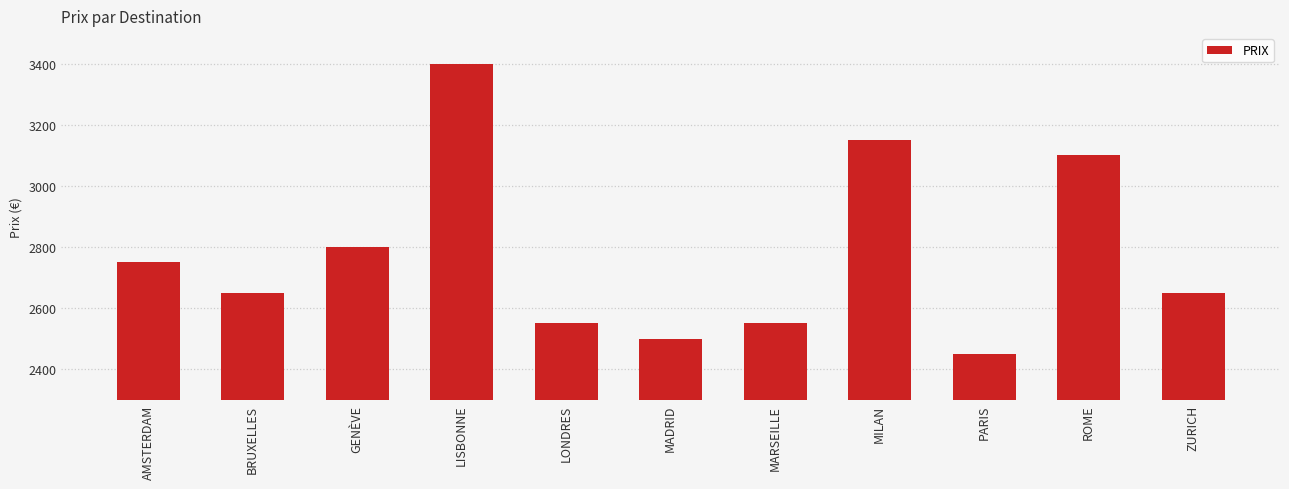

What is the label of the 8th bar from the right?

LISBONNE